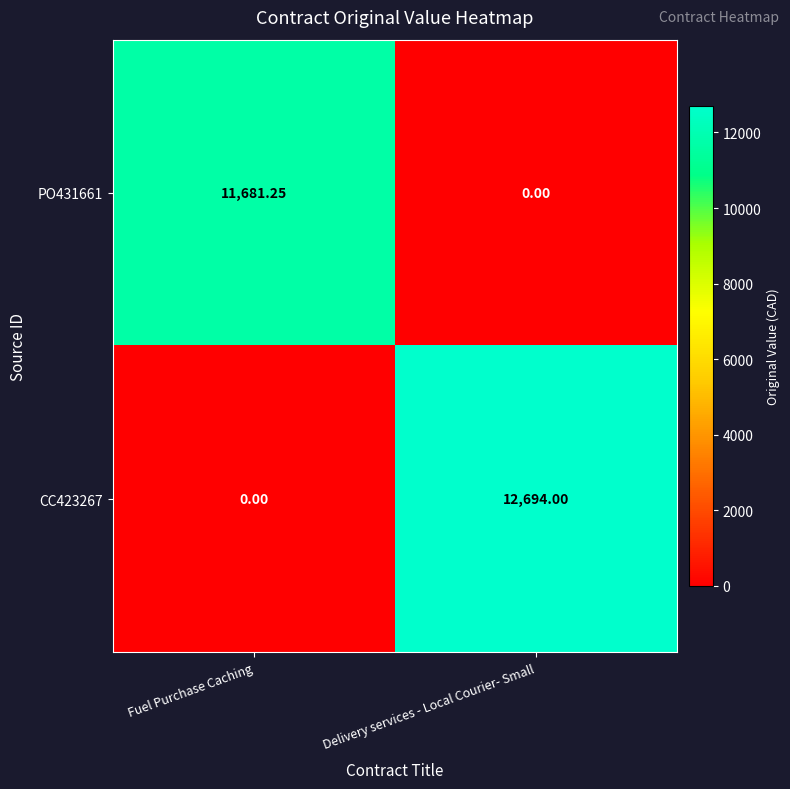

Where is PO431661 nearest to the value 5840?

Delivery services - Local Courier- Small